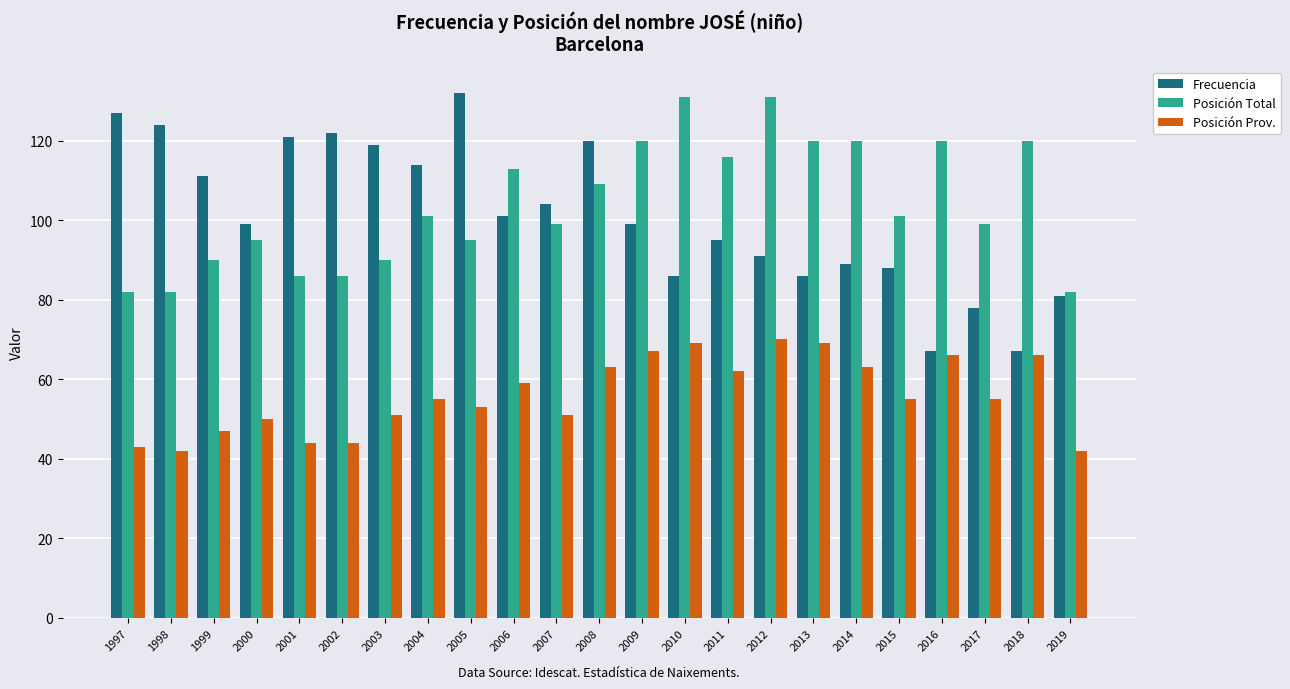

Read the Frecuencia value at 1997, to the nearest 5.

125